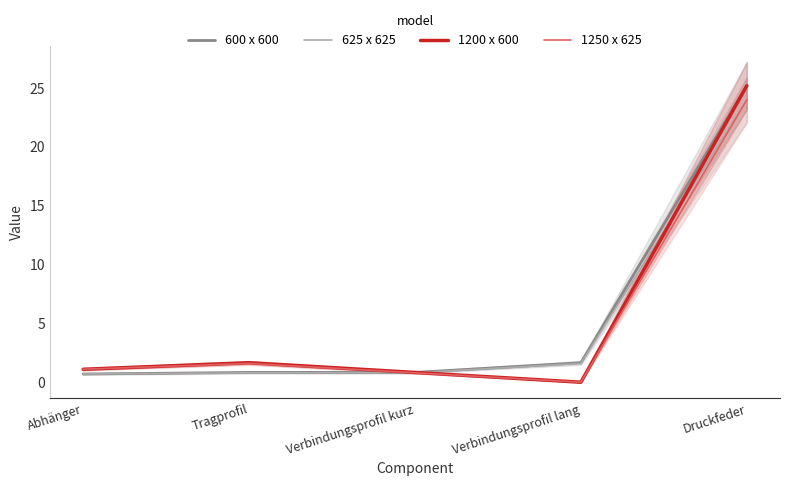

What is the label of the 1st point from the right?

Druckfeder